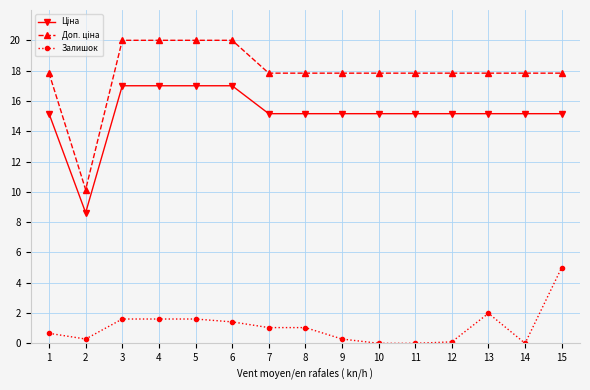

What is the sum of all Залишок values?

16.6